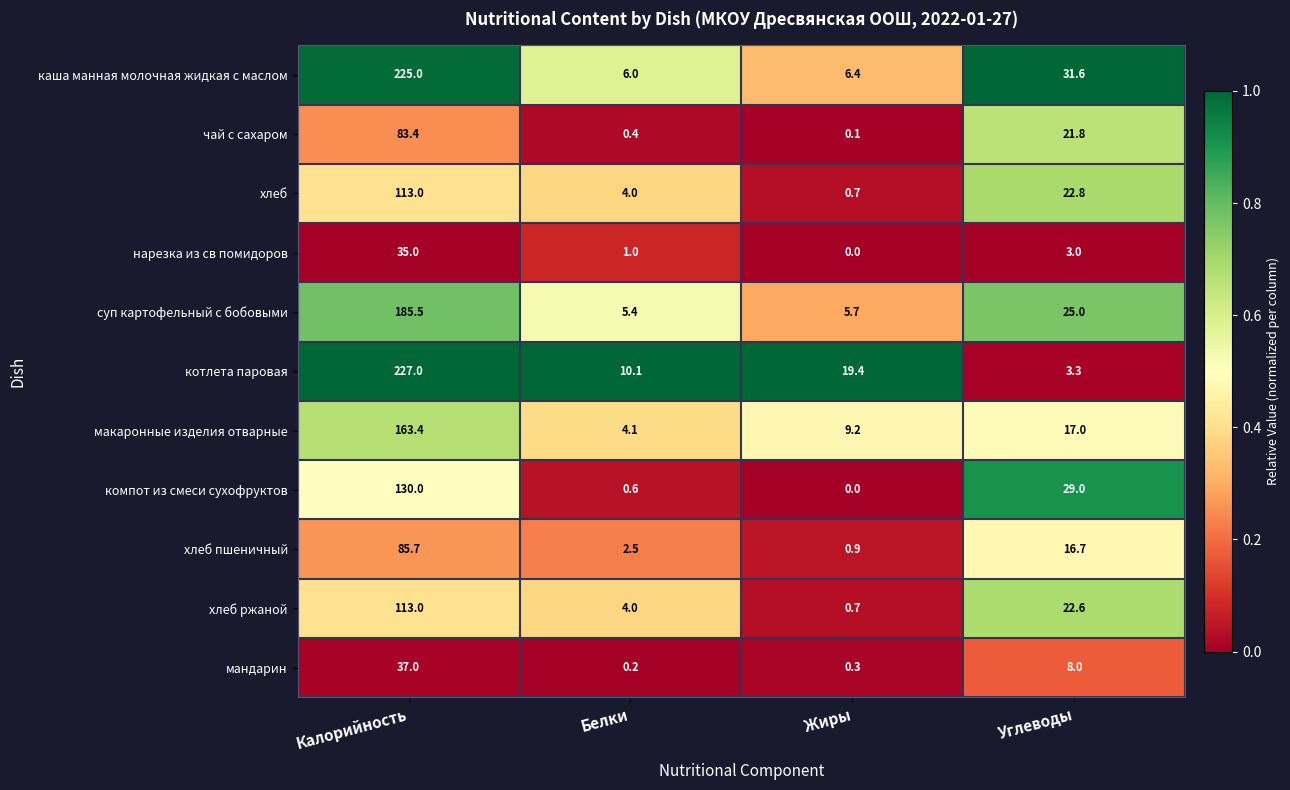

How many series are shown in this chart?

11